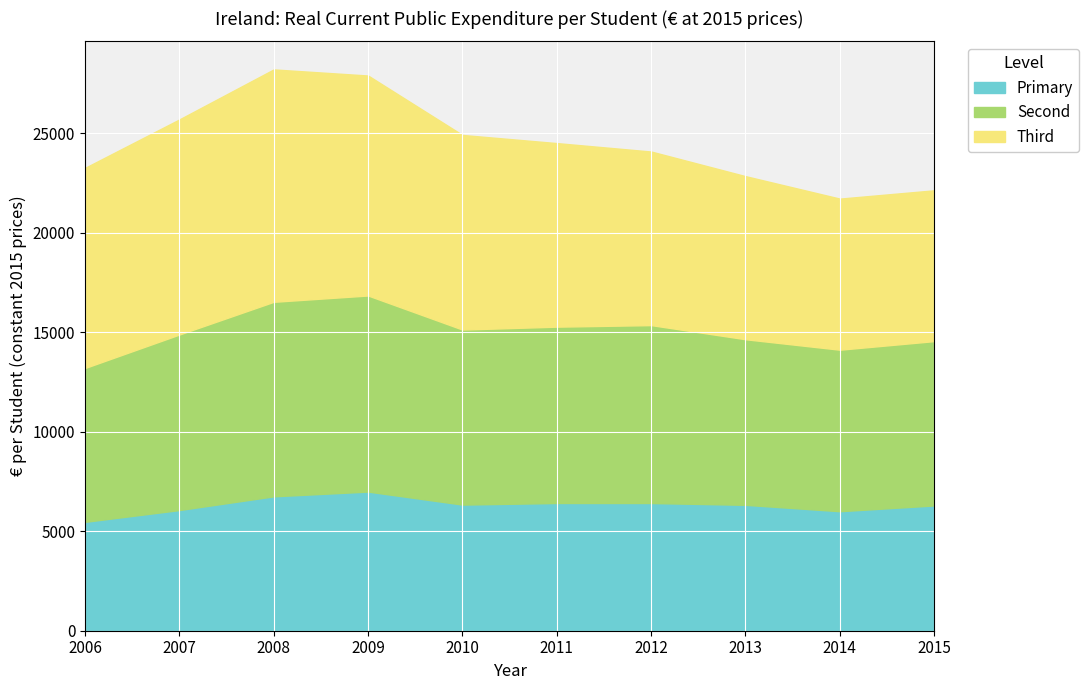

True or false: Second and Primary cross at least once.

False